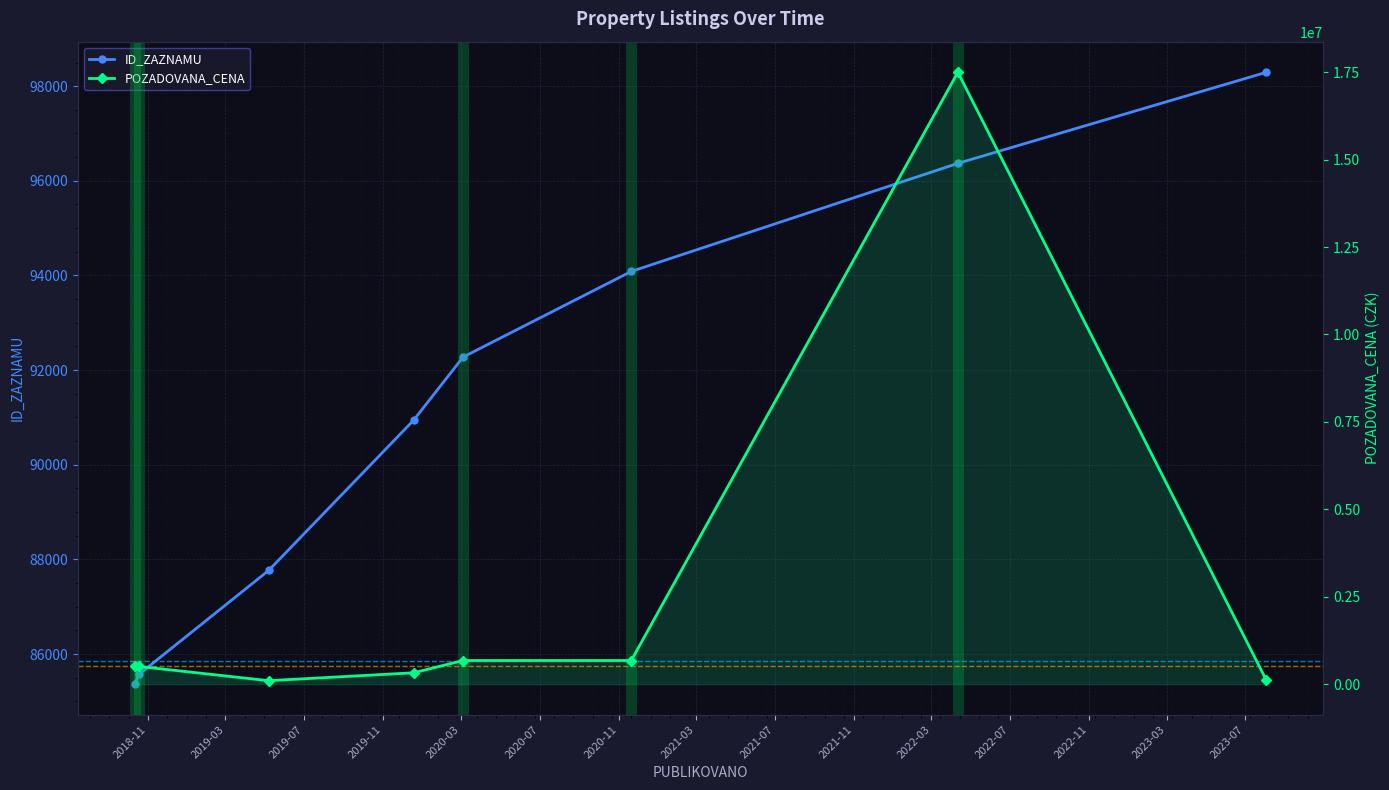

What is the sum of the POZADOVANA_CENA values at 2023-08-03 and 2018-10-11?

609130